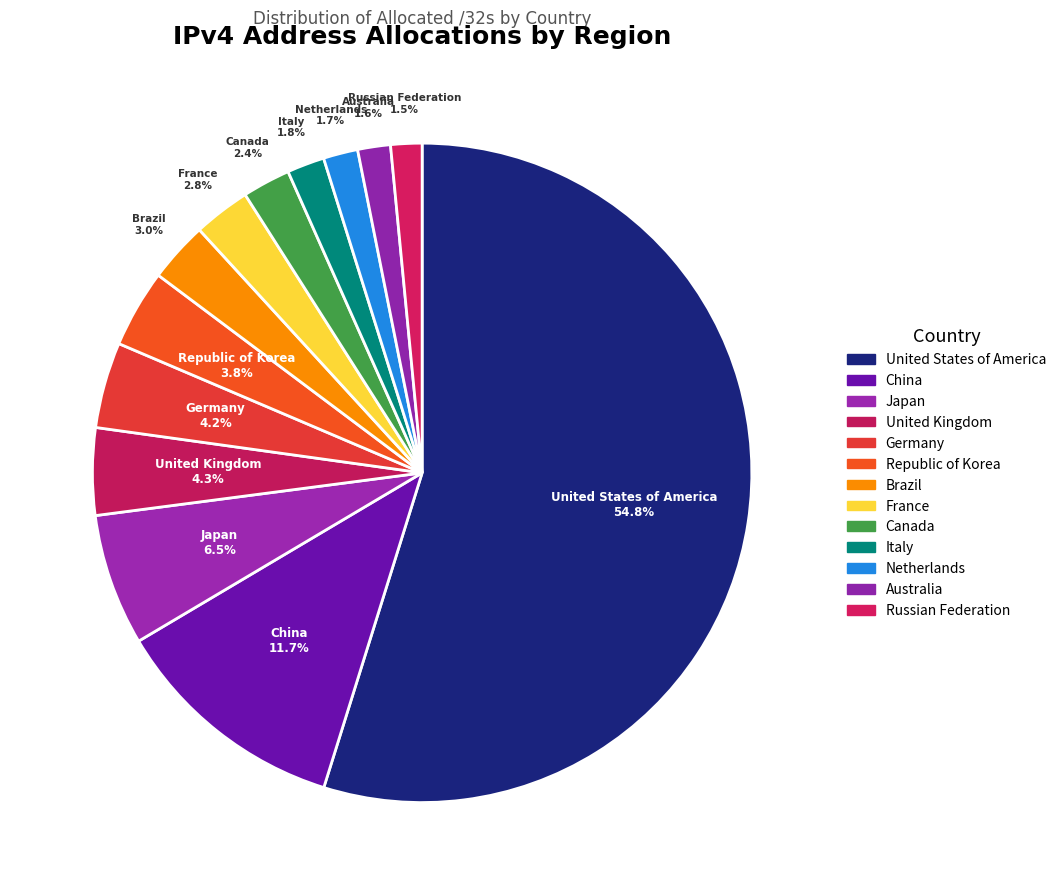

The China slice represents 12% of the pie. True or false?

True